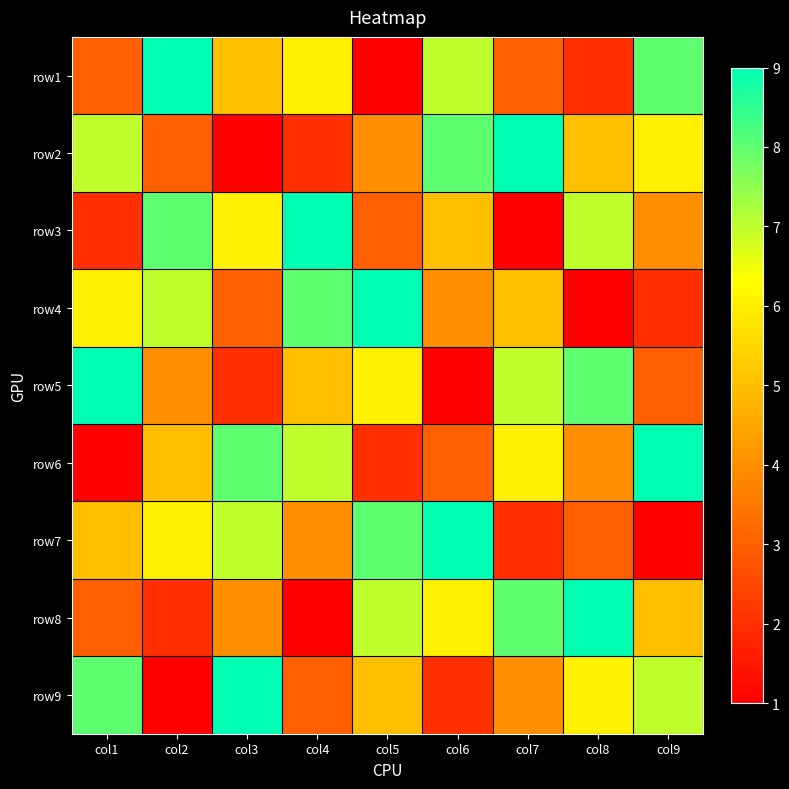

What is the greatest value displayed?

9